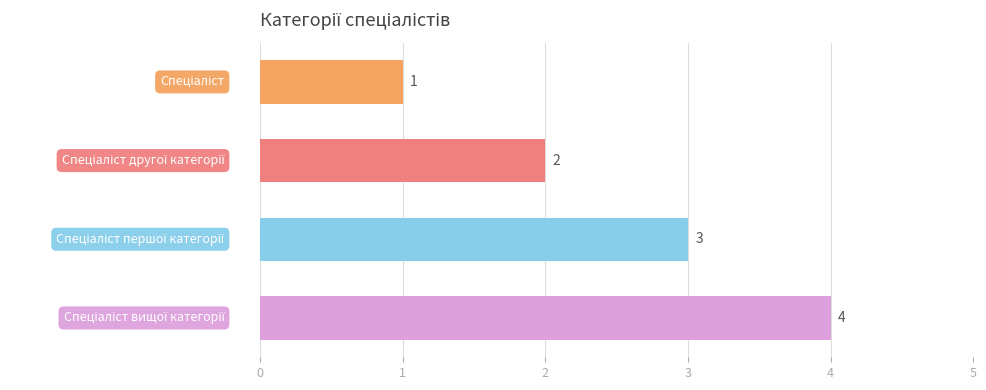

What is the greatest value displayed?

4